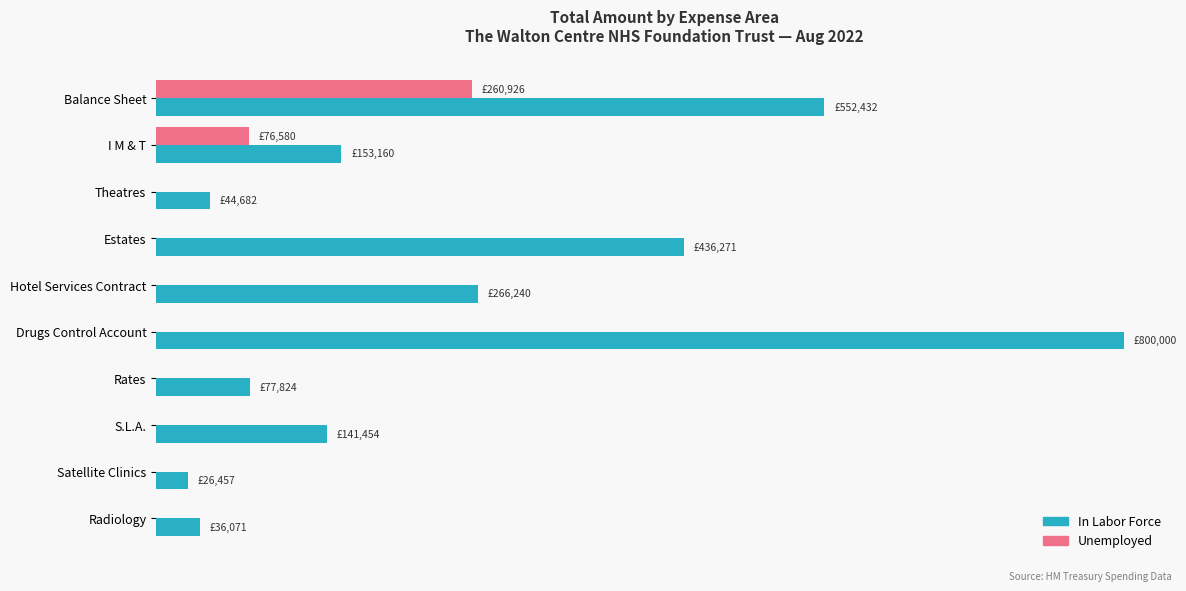

What is the lowest value of the In Labor Force series?

26456.8